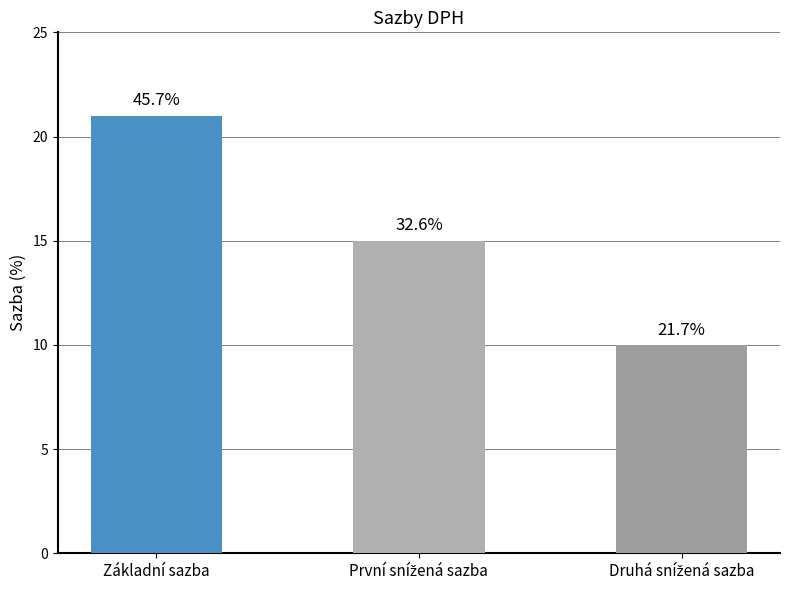

How many bars are there in total?

3